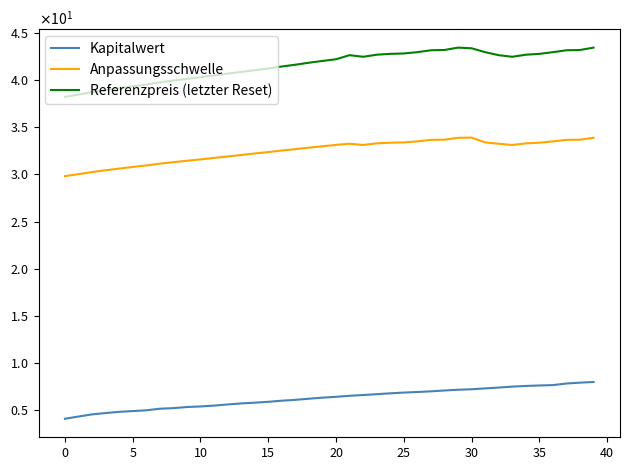

How many interior local valleys does the Anpassungsschwelle series have?

2